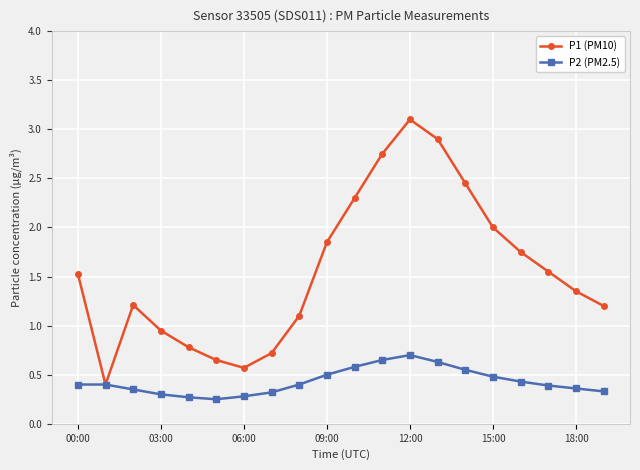

List the series in order of their overall mean, lowest first.

P2 (PM2.5), P1 (PM10)